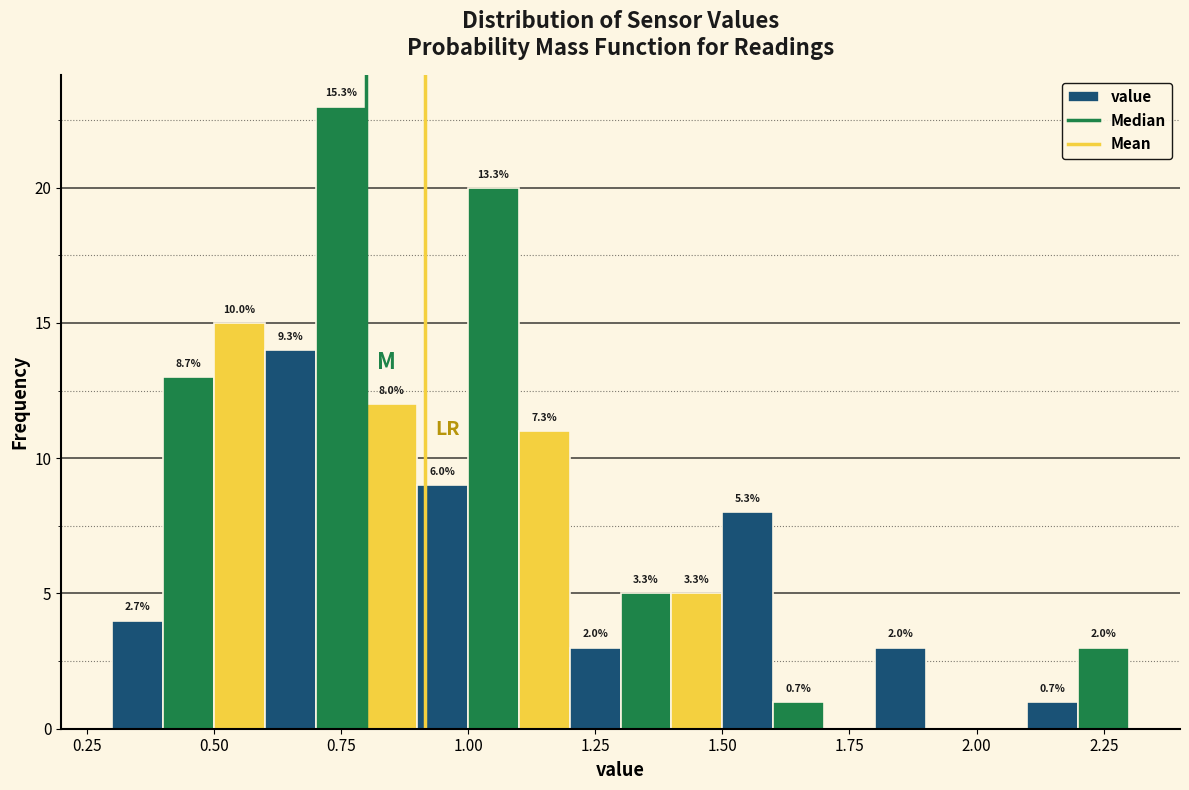

Read against the x-axis, roughly where is the centre of the tallest bar?

0.75